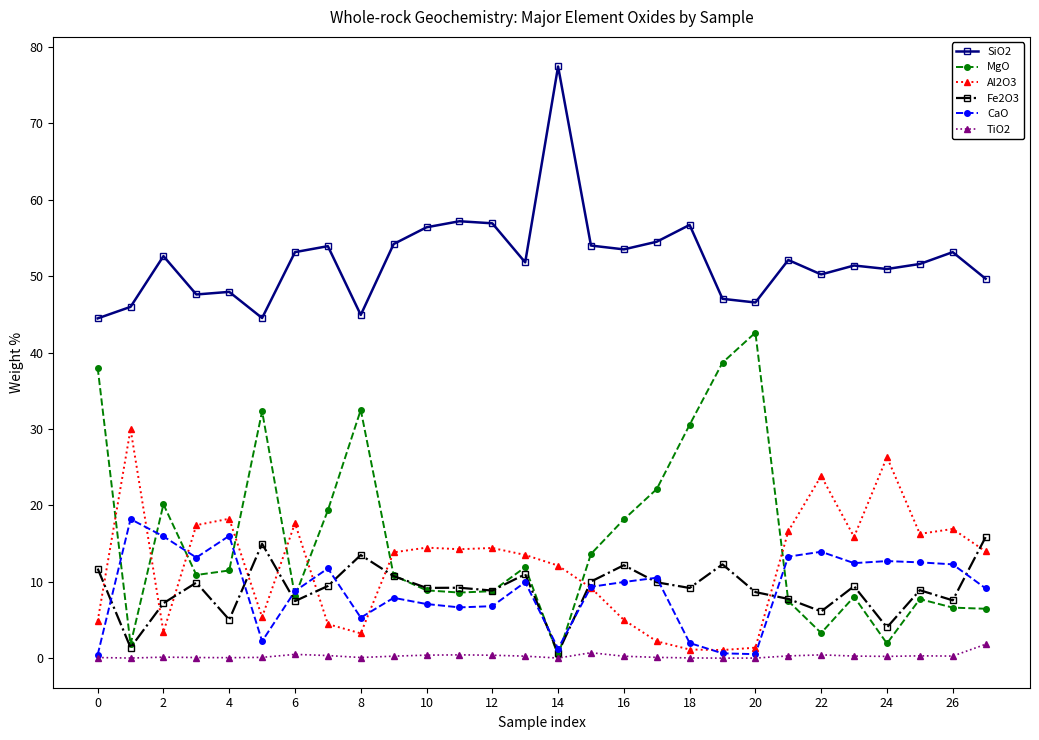

What is the average value of the Al2O3 series?

12.0